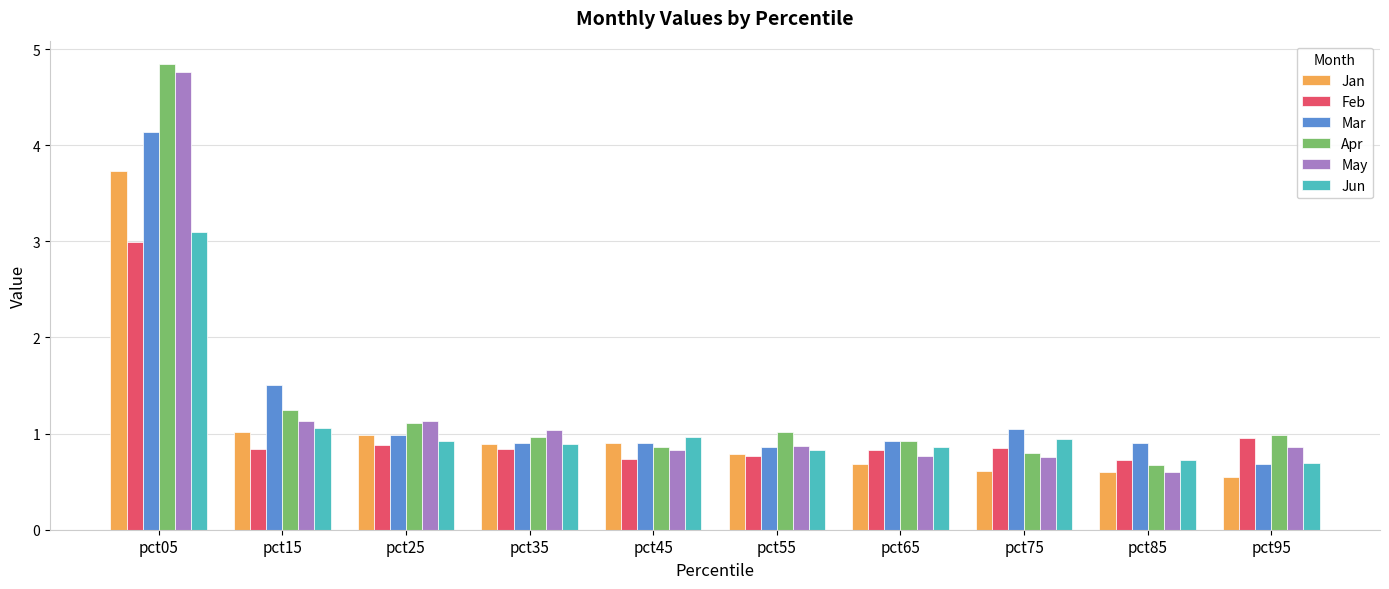

Which series has the largest total across all categories?

Apr